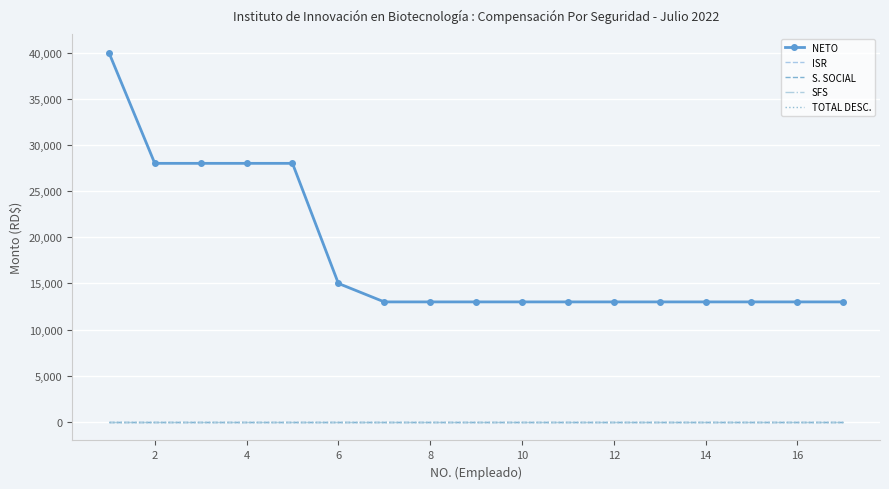

True or false: TOTAL DESC. has more than 0 points higher than both neighbors.

False